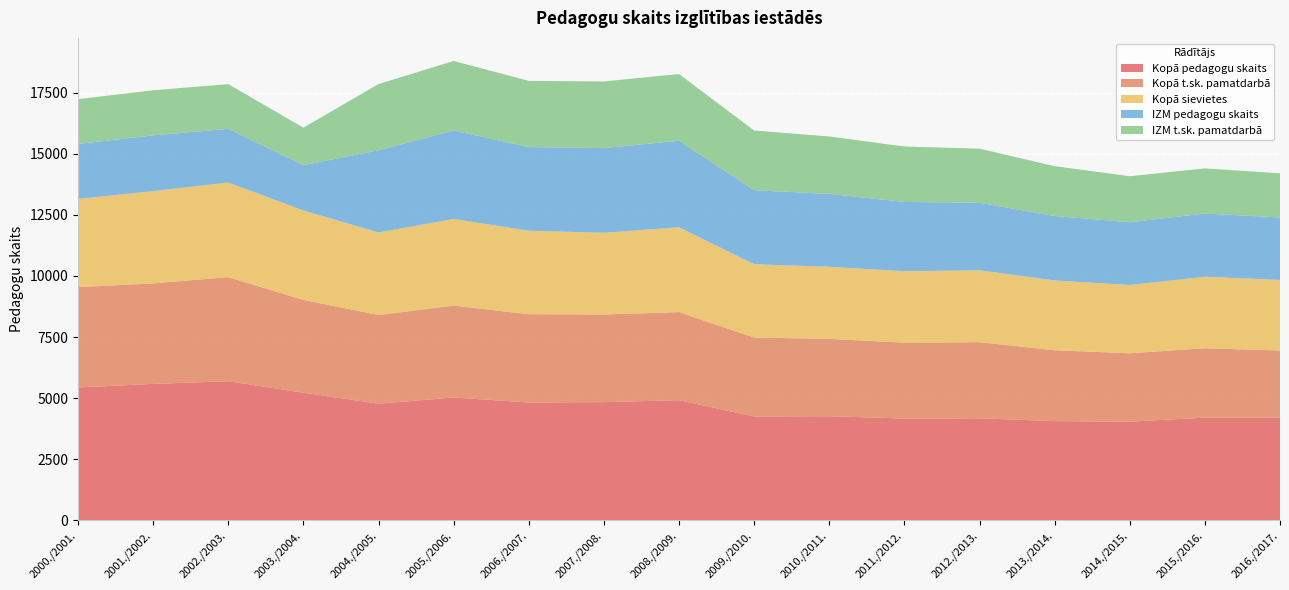

Reading left to right, list all the values displayed in this chart.

Kopā pedagogu skaits: 5439	5582	5693	5224	4775	5028	4824	4837	4918	4250	4261	4168	4177	4061	4040	4203	4198
Kopā t.sk. pamatdarbā: 4102	4112	4257	3795	3626	3758	3610	3584	3602	3228	3164	3102	3112	2899	2796	2838	2751
Kopā sievietes: 3607	3772	3869	3658	3373	3545	3413	3343	3469	2999	2947	2921	2941	2854	2793	2925	2887
IZM pedagogu skaits: 2246	2282	2195	1849	3363	3615	3422	3462	3538	3029	2980	2834	2759	2634	2567	2585	2554
IZM t.sk. pamatdarbā: 1833	1843	1829	1537	2707	2844	2706	2726	2729	2440	2350	2266	2215	2039	1880	1845	1804